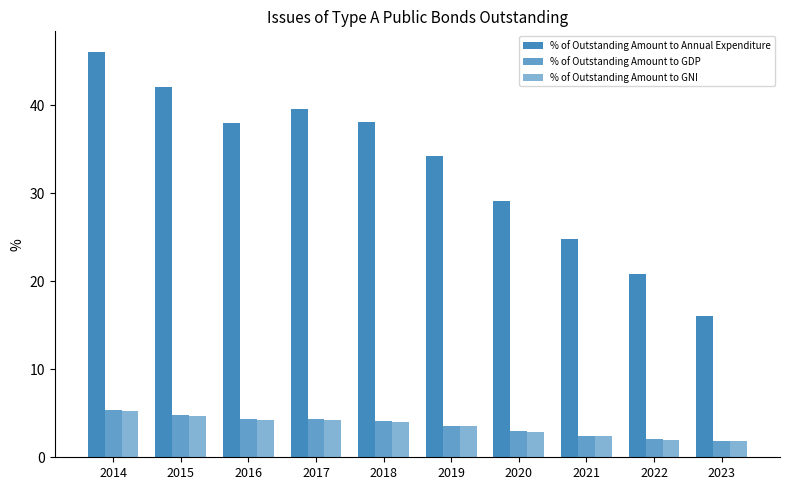

How many bars are there in total?

30